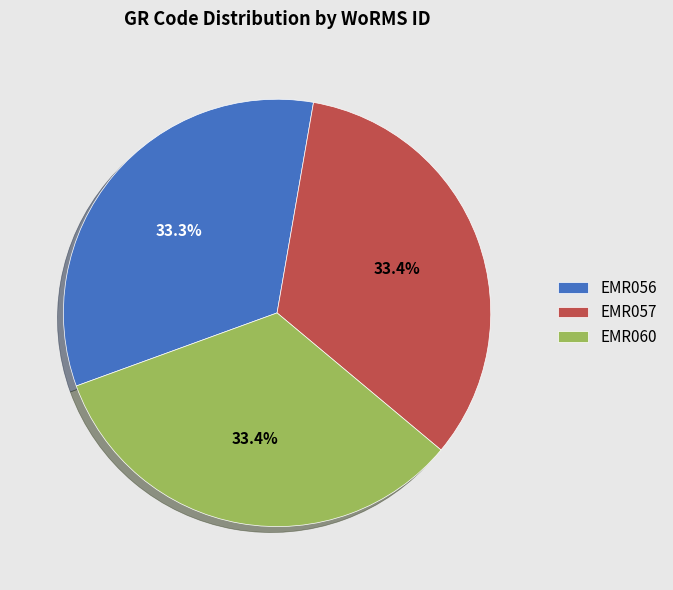

Is it true that EMR060 is 33% of the pie?

True